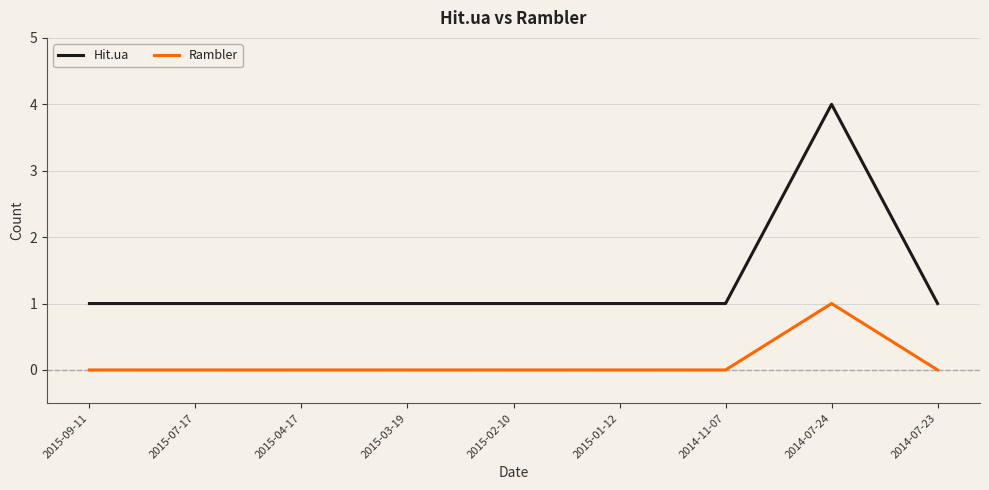

True or false: Rambler has more than 0 points higher than both neighbors.

True